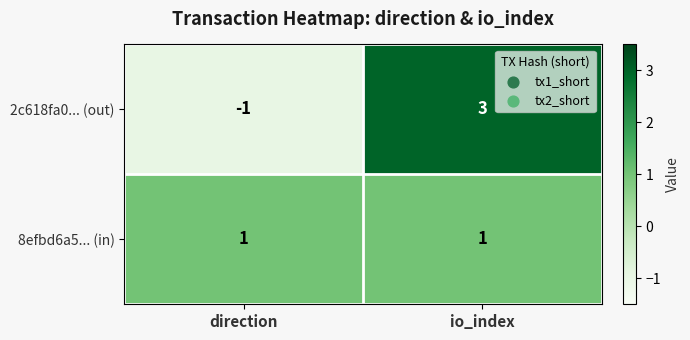

What is the difference between the 2c618fa0... (out) values at io_index and direction?

4